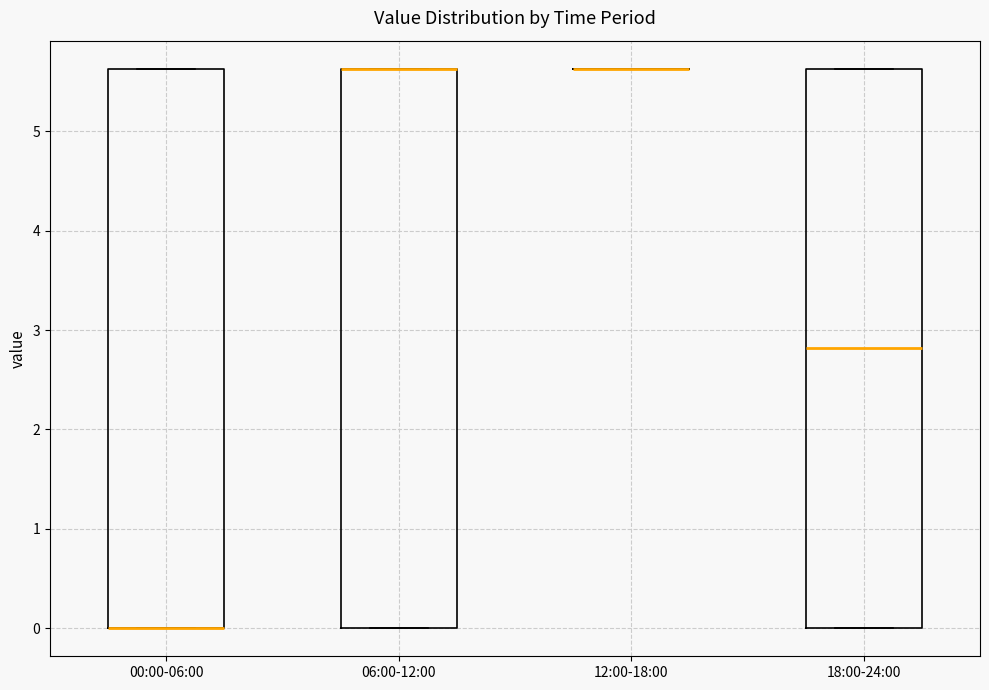

Where does the median line of the box for 18:00-24:00 sit on the y-axis? The values are not printed on the chart, so give them approximately, as read against the axis.

2.8